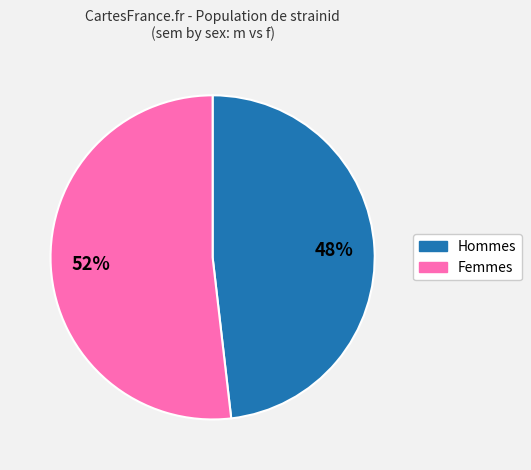

Is there any slice that represents more than half of the pie?

Yes